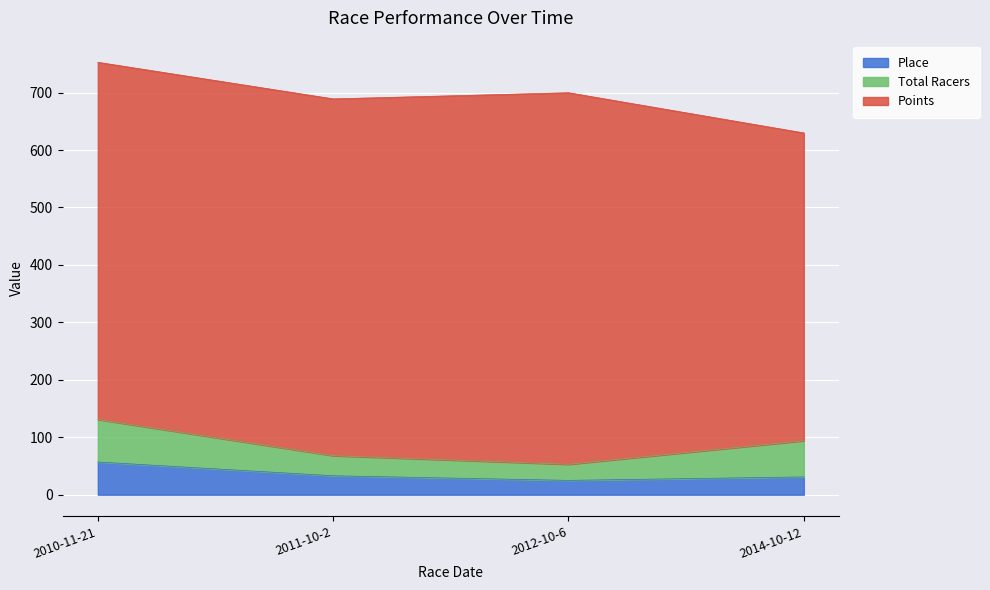

List the series in order of their peak value, highest first.

Points, Total Racers, Place